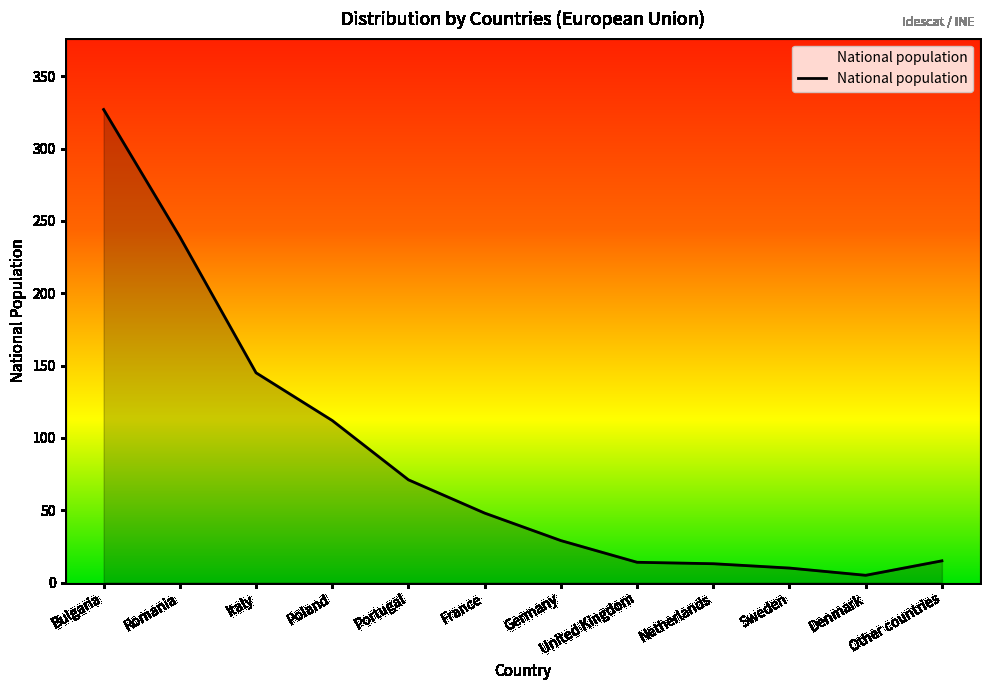

Is it true that the value at Bulgaria is 327?

True